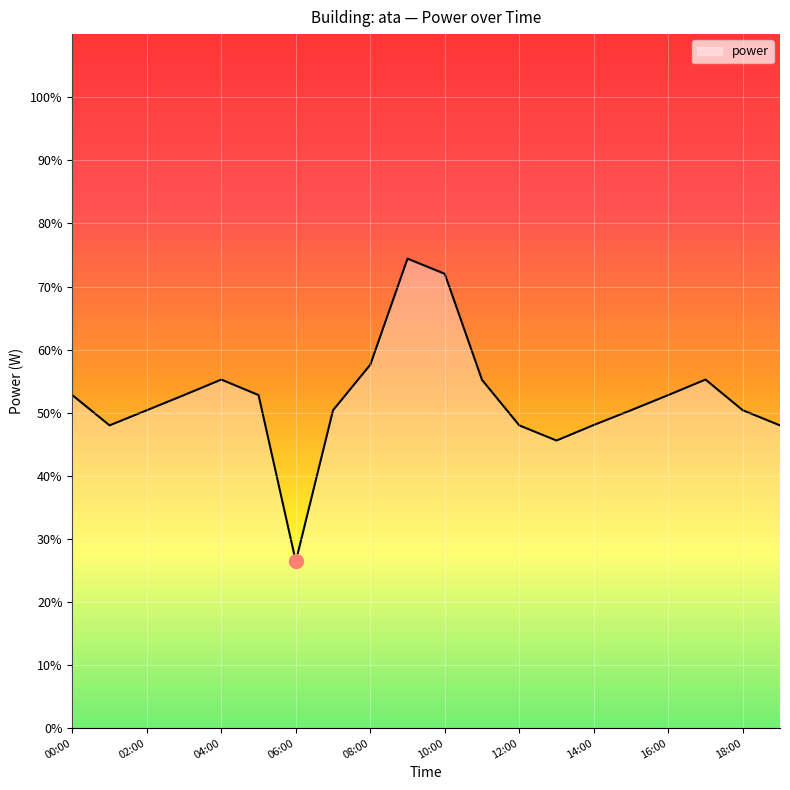

What is the smallest value displayed?

26.4